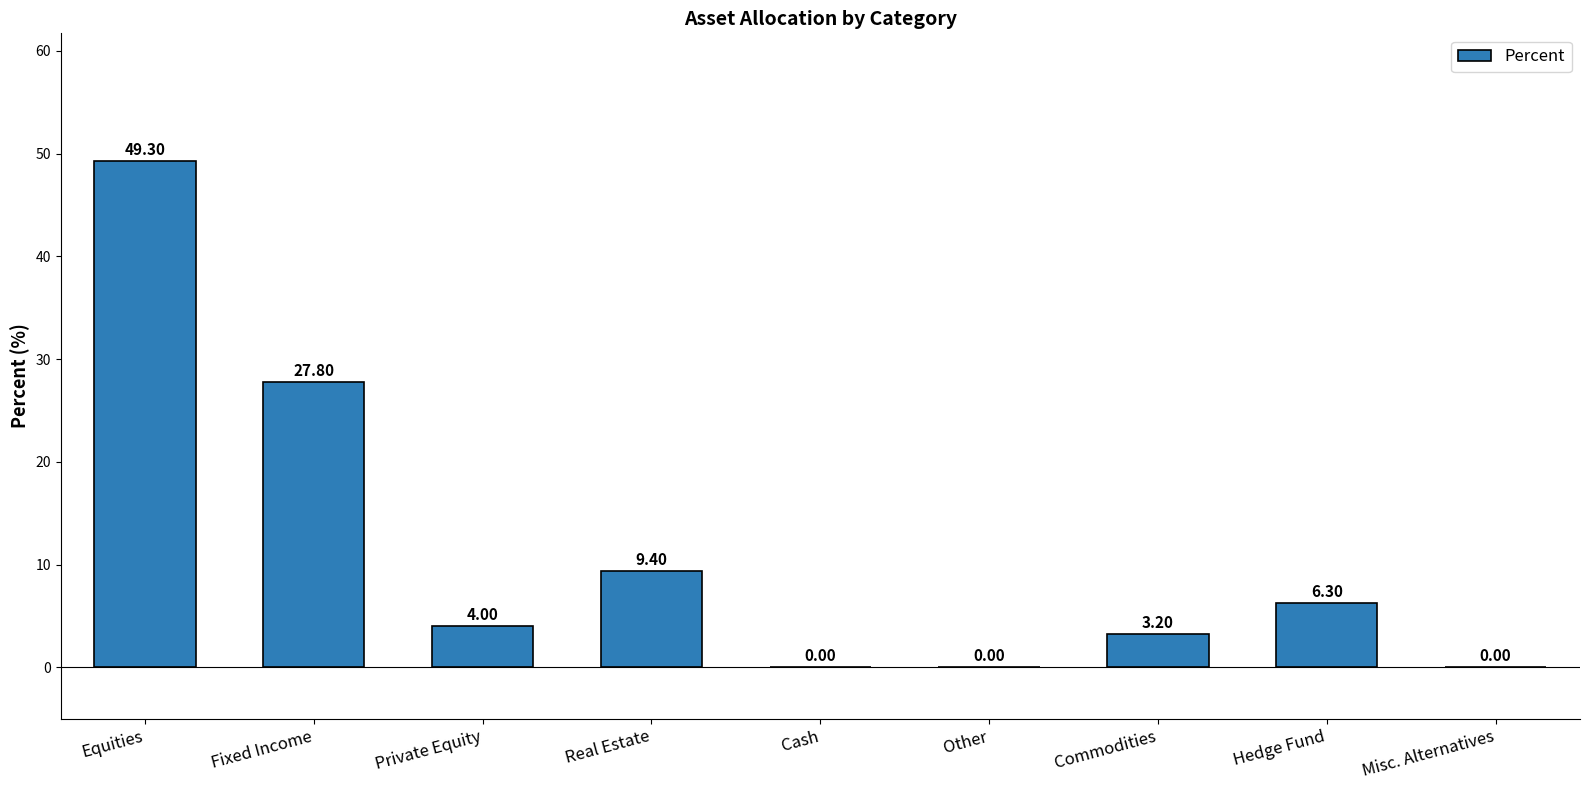

Reading left to right, transcribe all the data shown in this chart.

Equities=49.3	Fixed Income=27.8	Private Equity=4.0	Real Estate=9.4	Cash=0.0	Other=0.0	Commodities=3.2	Hedge Fund=6.3	Misc. Alternatives=0.0